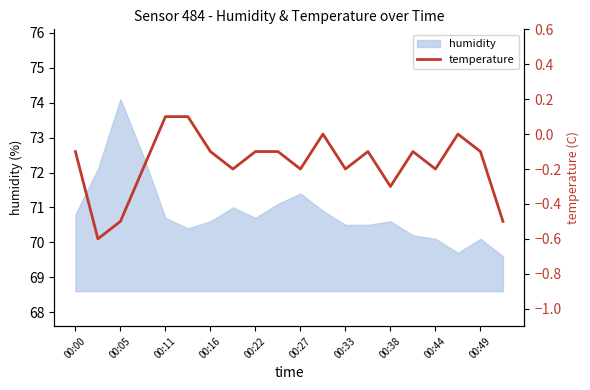

How many values are between 0 and 1?

4